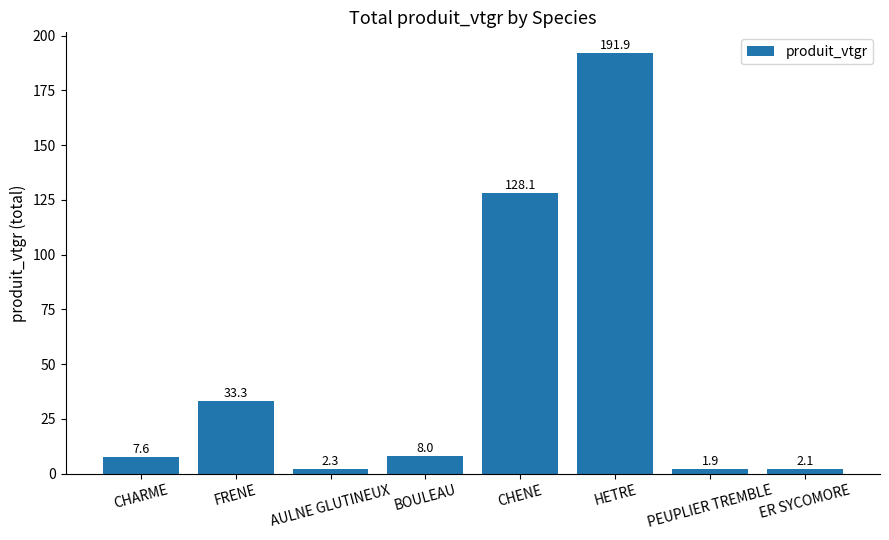

What is the difference between the maximum and second lowest values?

189.8